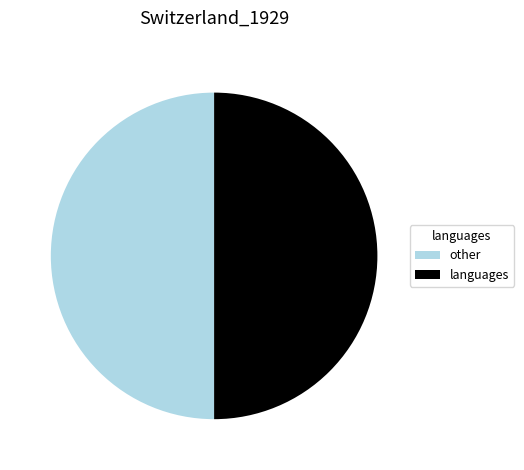

True or false: languages accounts for 63% of the total.

False